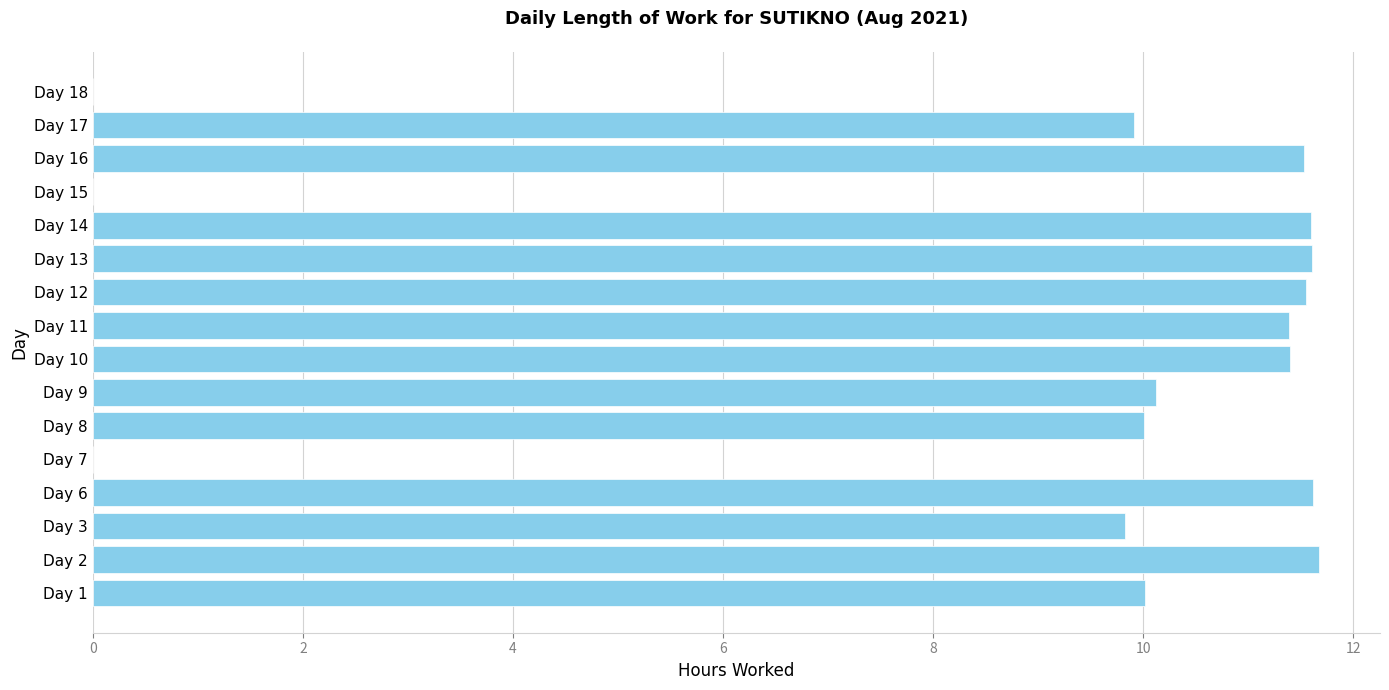

What is the maximum value shown in the chart?

11.7